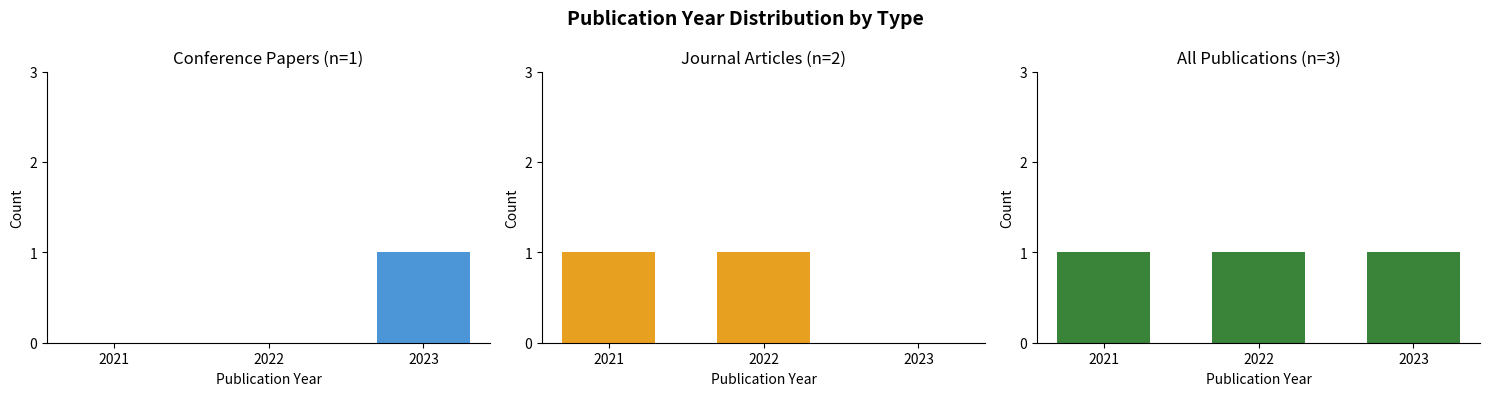

What is the value of the journal article bar at the 2nd from the left?

1